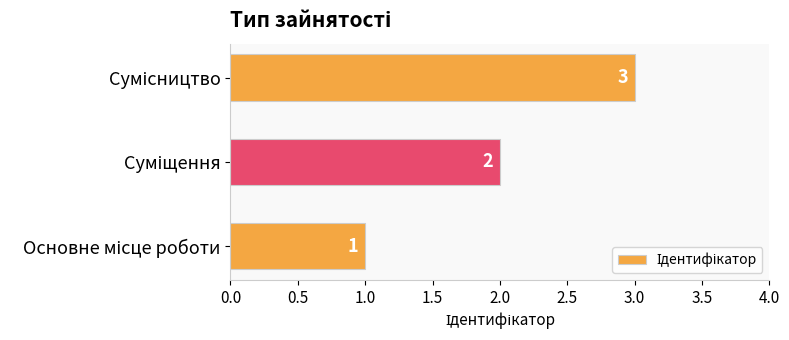

What is the greatest value displayed?

3